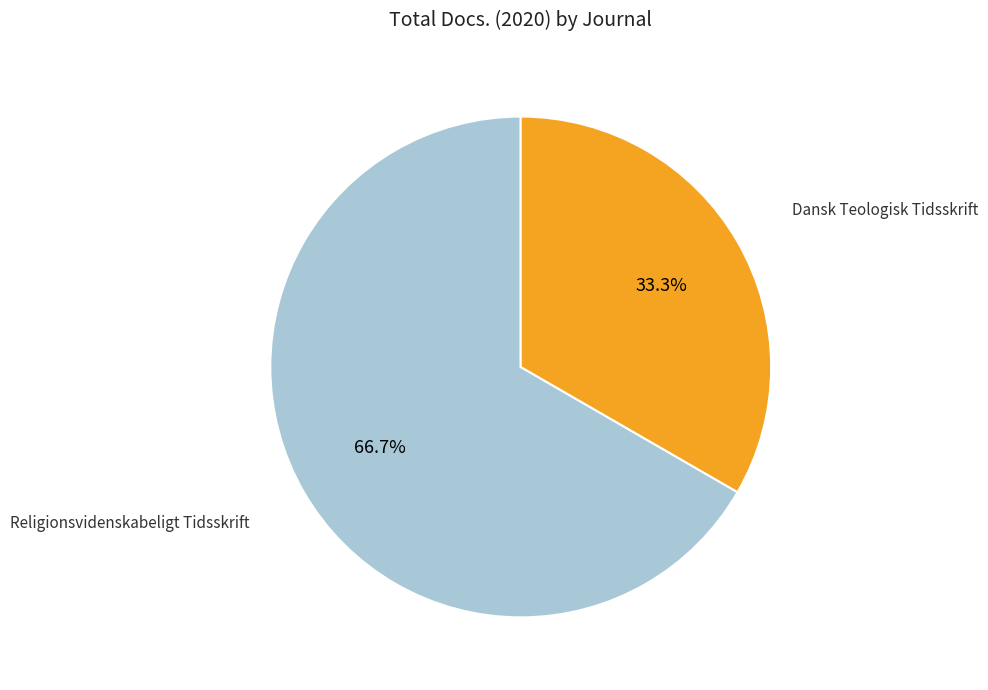

Is there a majority slice in this chart?

Yes